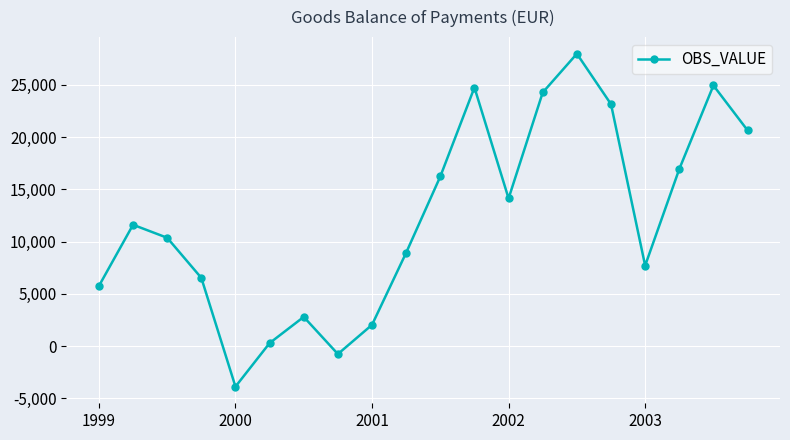

What is the minimum value shown in the chart?

-3867.4